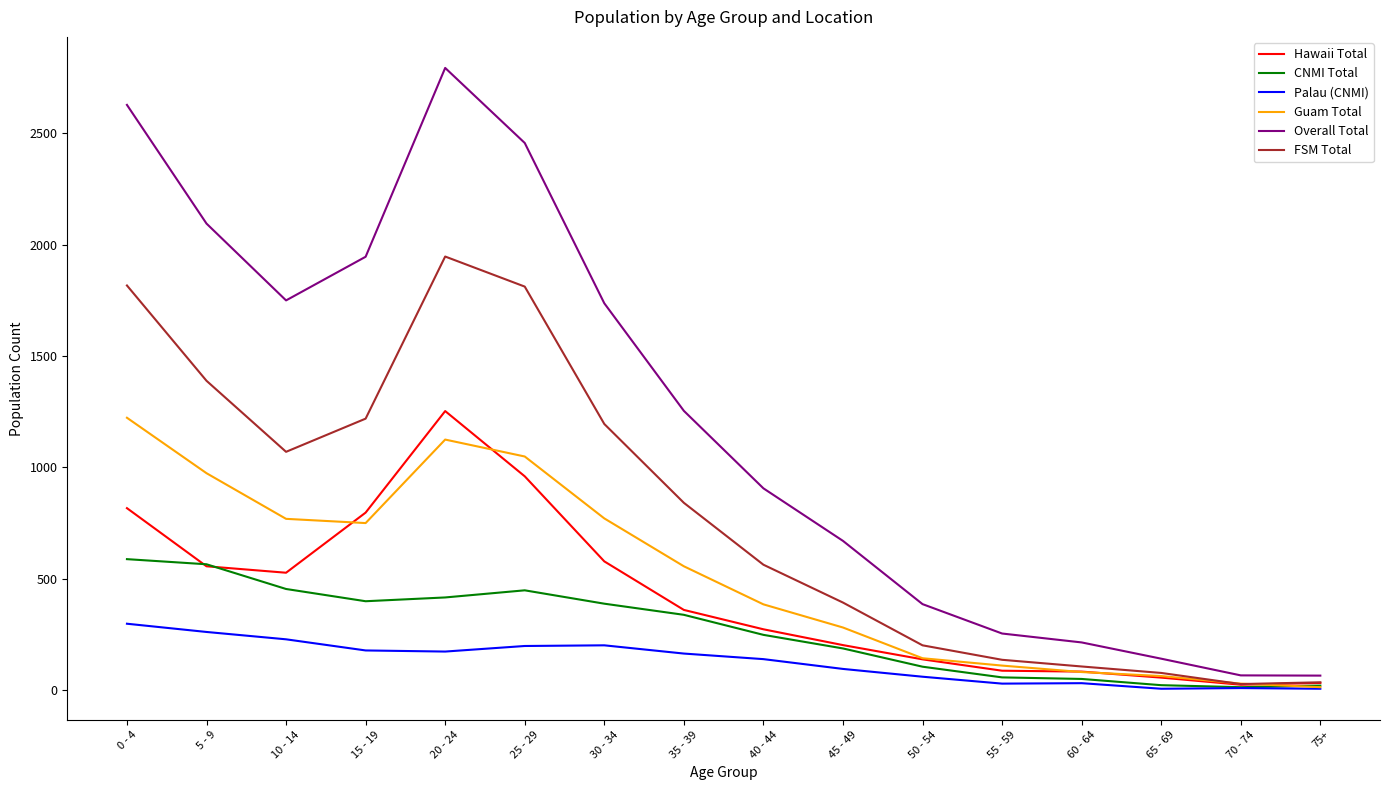

Where is the first local minimum for FSM Total?

10 - 14